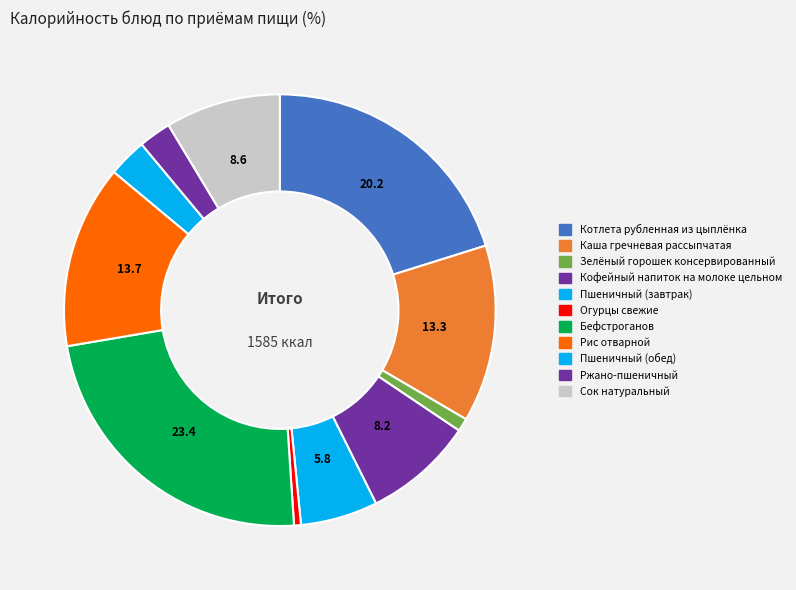

How many segments does this pie chart have?

11